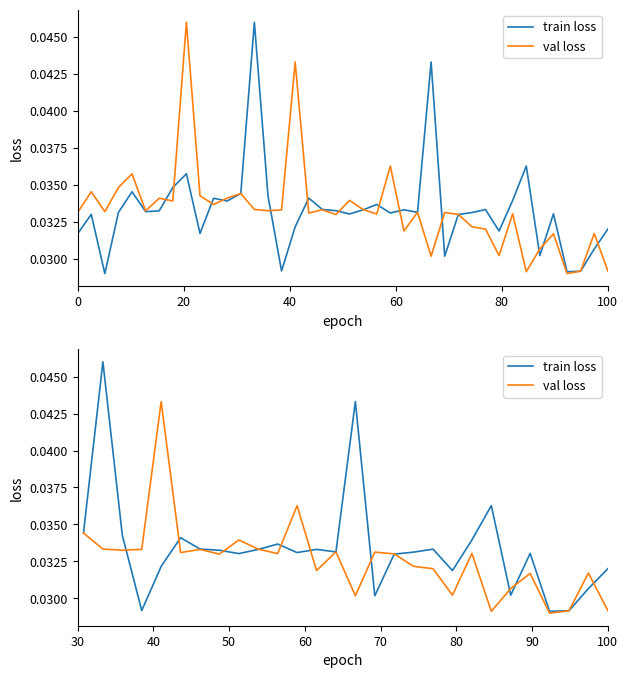

How many intersections are there between val loss and train loss?

11